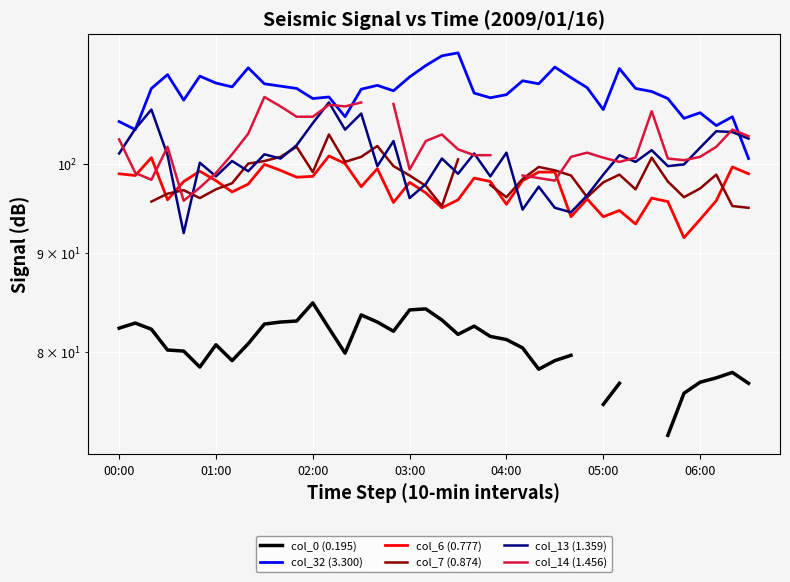

True or false: col_32 (3.300) and col_6 (0.777) cross at least once.

False